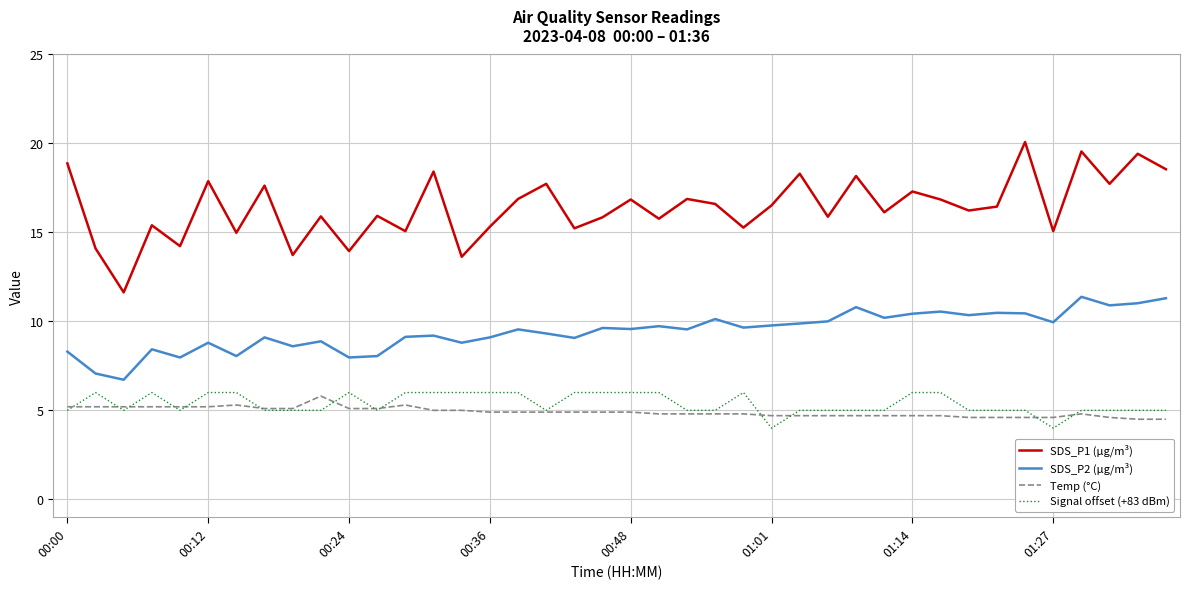

How many lines are shown in the chart?

4